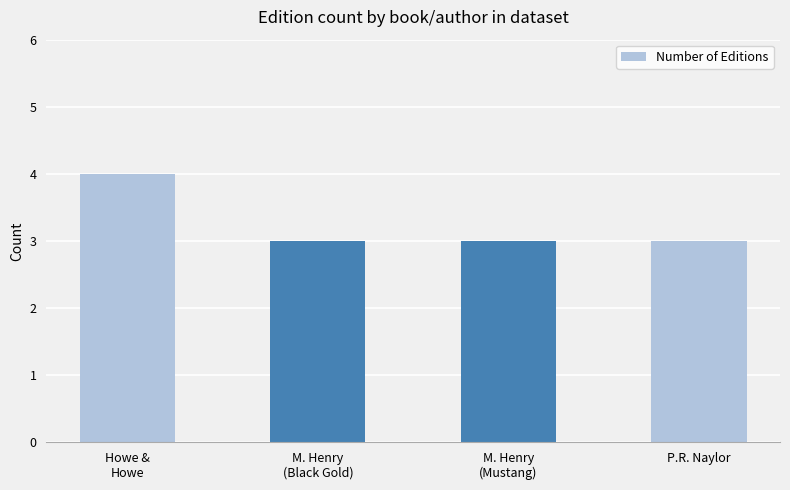

Reading left to right, transcribe all the data shown in this chart.

Howe &
Howe=4	M. Henry
(Black Gold)=3	M. Henry
(Mustang)=3	P.R. Naylor=3